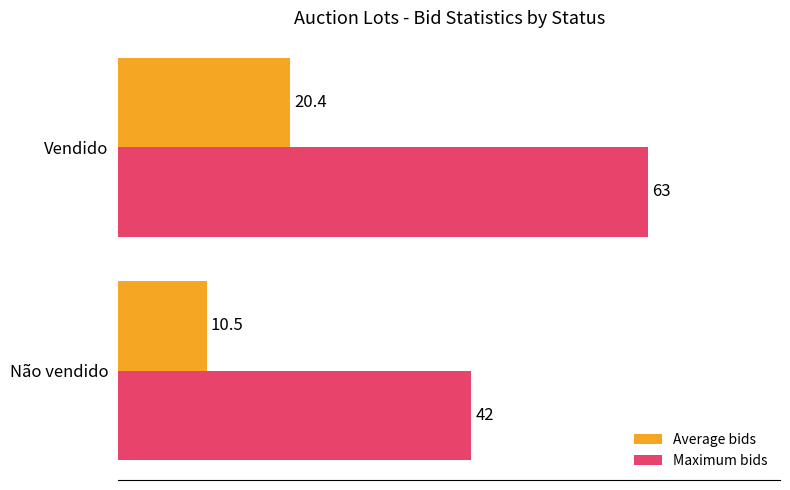

What value does the Maximum bids series have at Vendido?

63.0